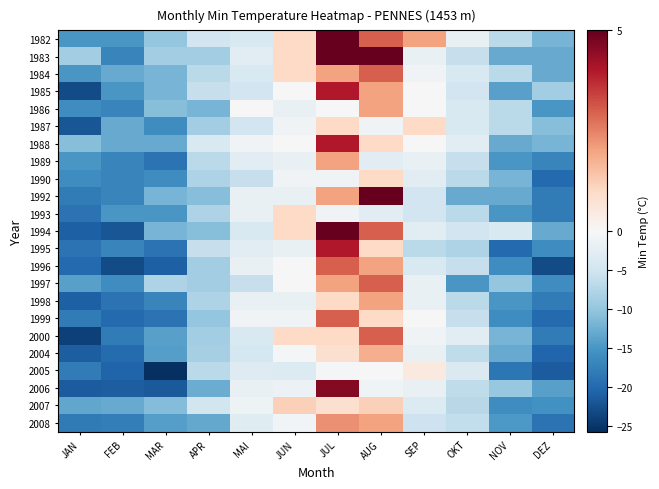

At which category does the chart reach its peak across all series?

JUL